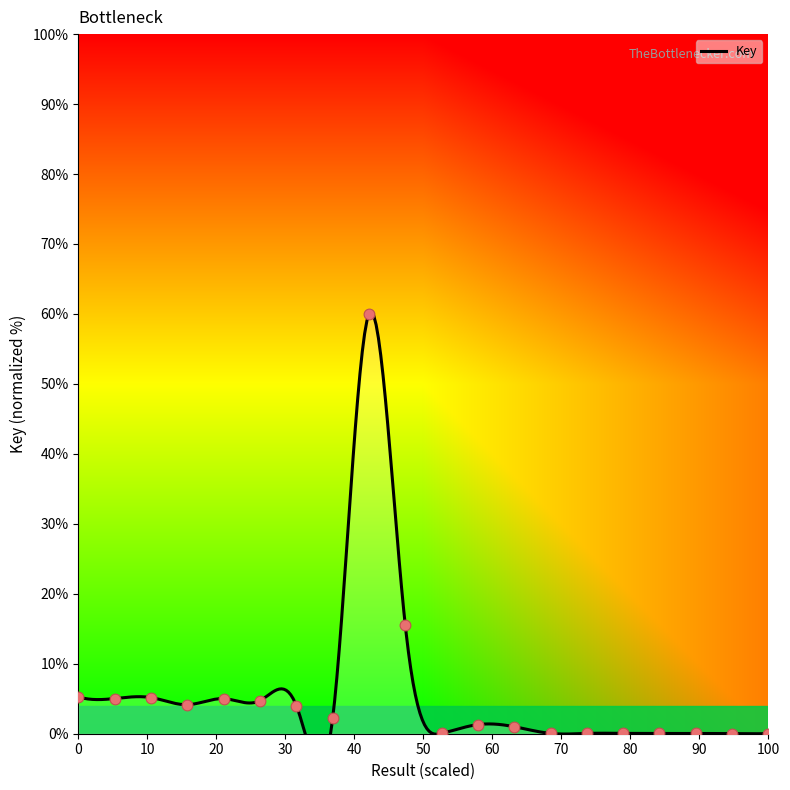

Between 1 and 3, which is larger?

1